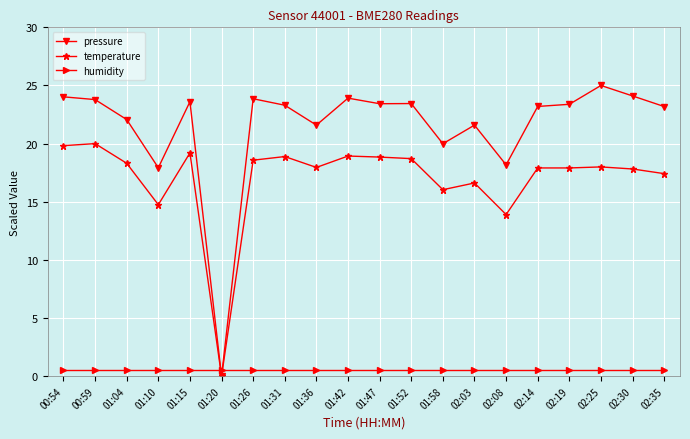

The value of pressure at 02:30 is 24.1. True or false?

True